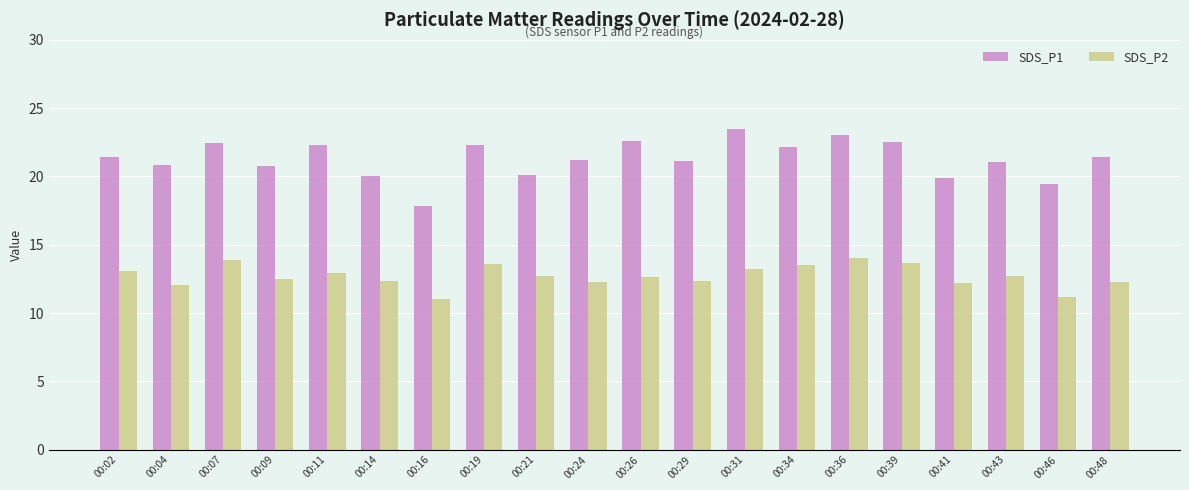

Which series has the largest range (max minus min)?

SDS_P1